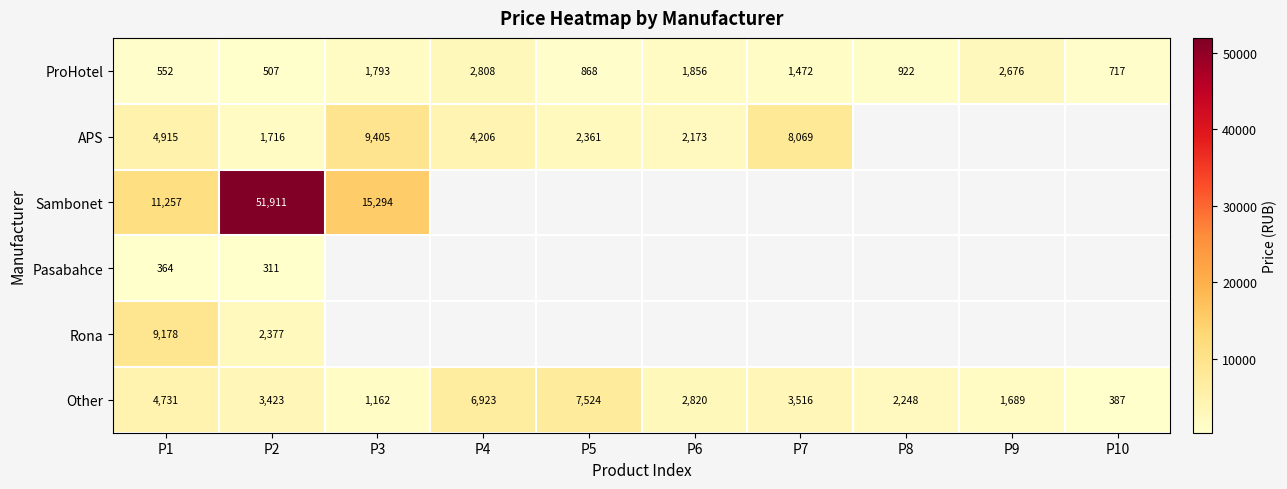

At which category does the chart reach its peak across all series?

P2